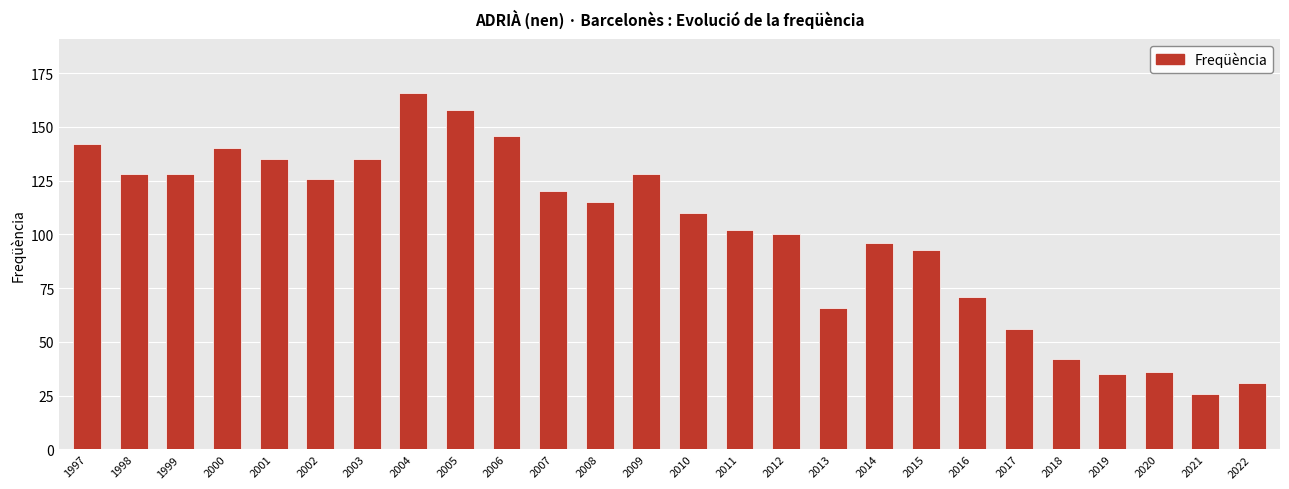

Approximately how many times larger is the value at 2008 compared to 2017?

2.1